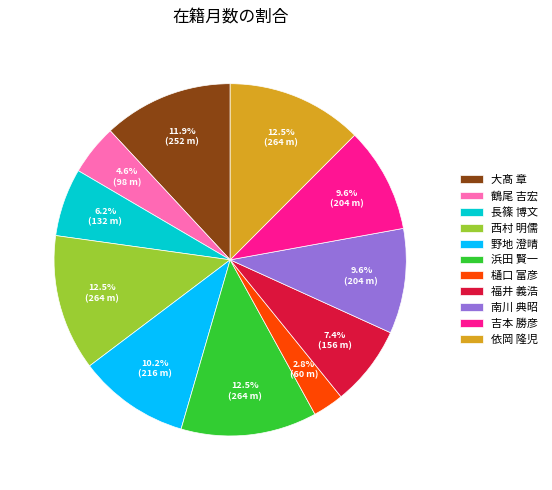

Which category has the smallest portion of the pie?

樋口 富彦